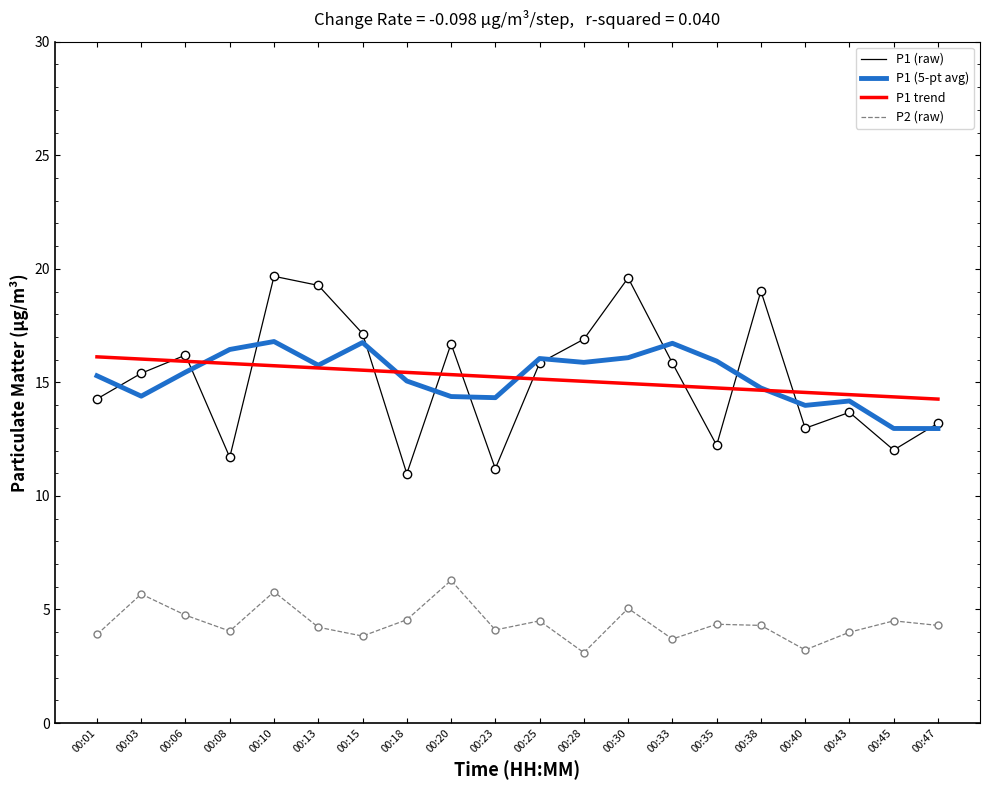

Which series has the widest spread of values?

P1 (raw)